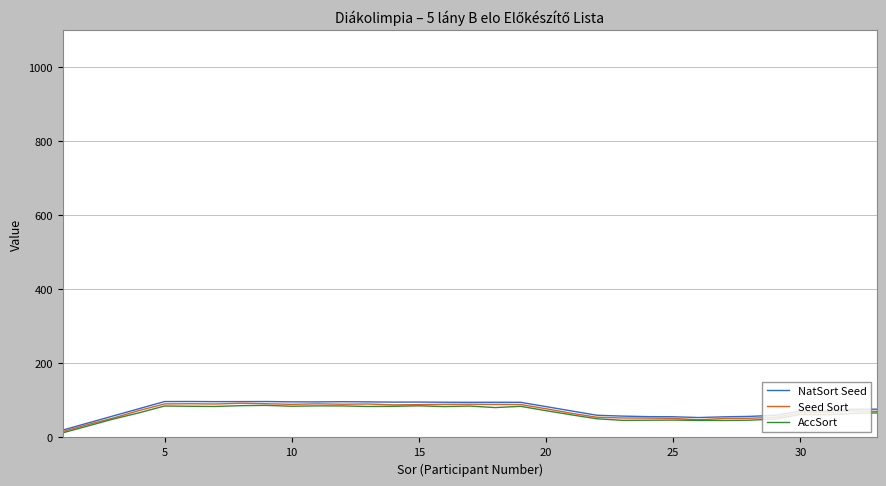

What is the maximum value shown in the chart?

97.2